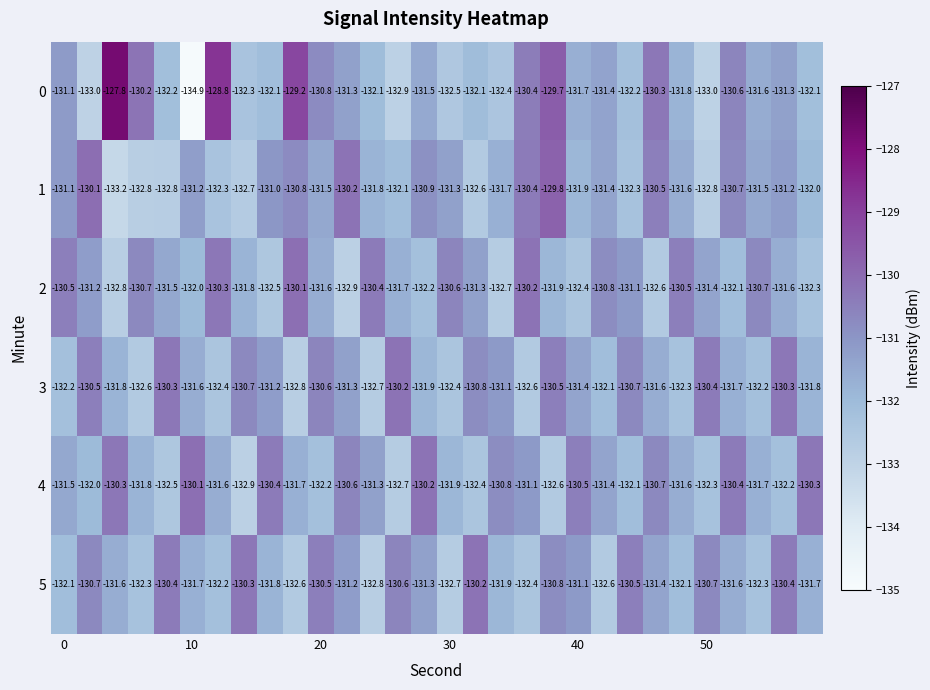

Which series has the widest spread of values?

0